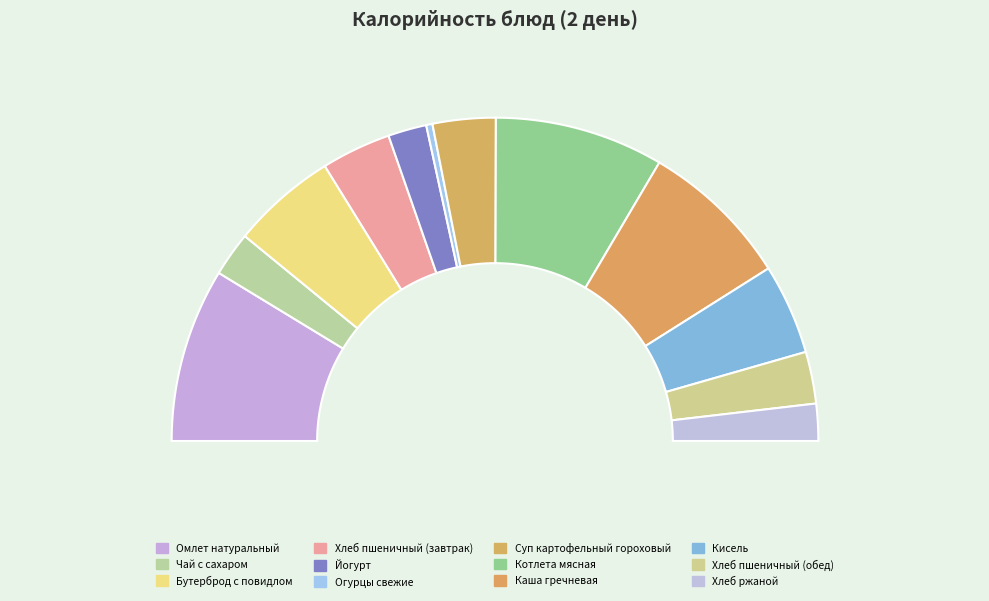

To the nearest percent, what portion does Котлета мясная represent?

17%